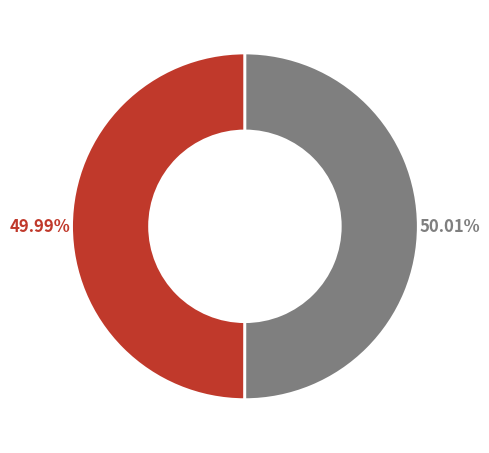

Is there a majority slice in this chart?

Yes